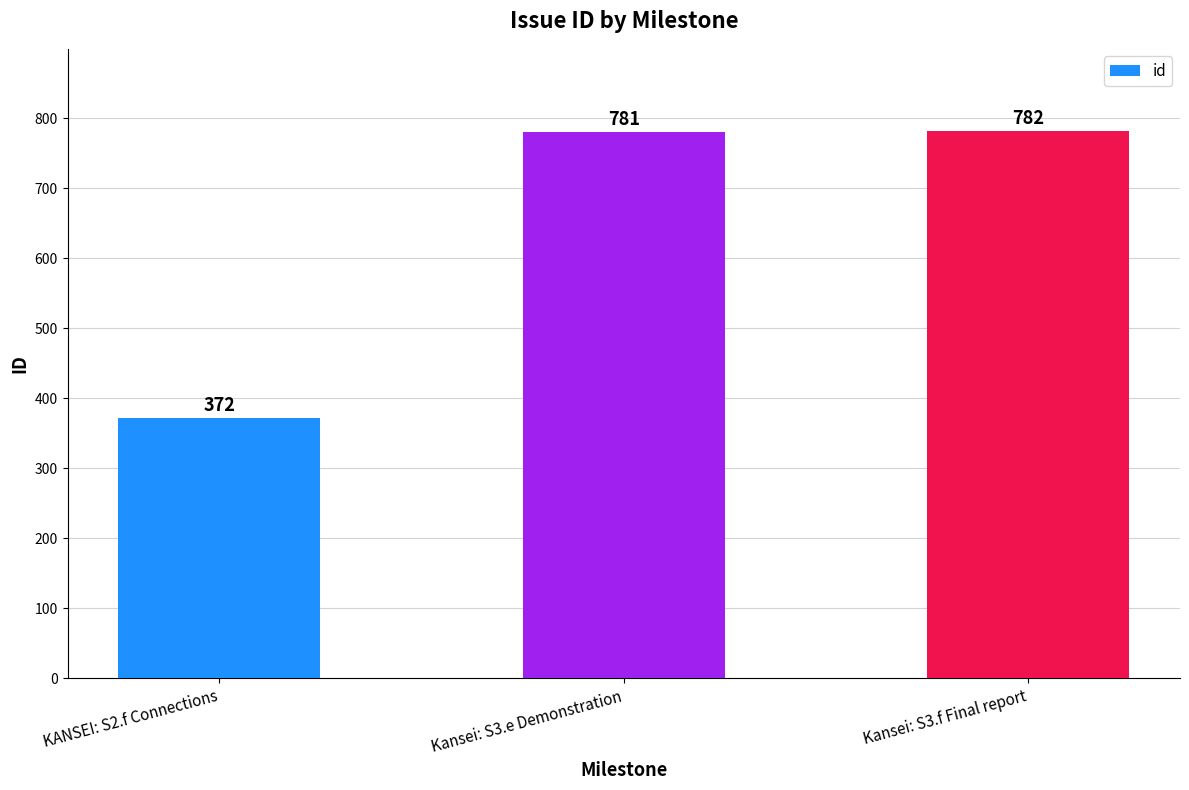

How many data points does each series have?

3